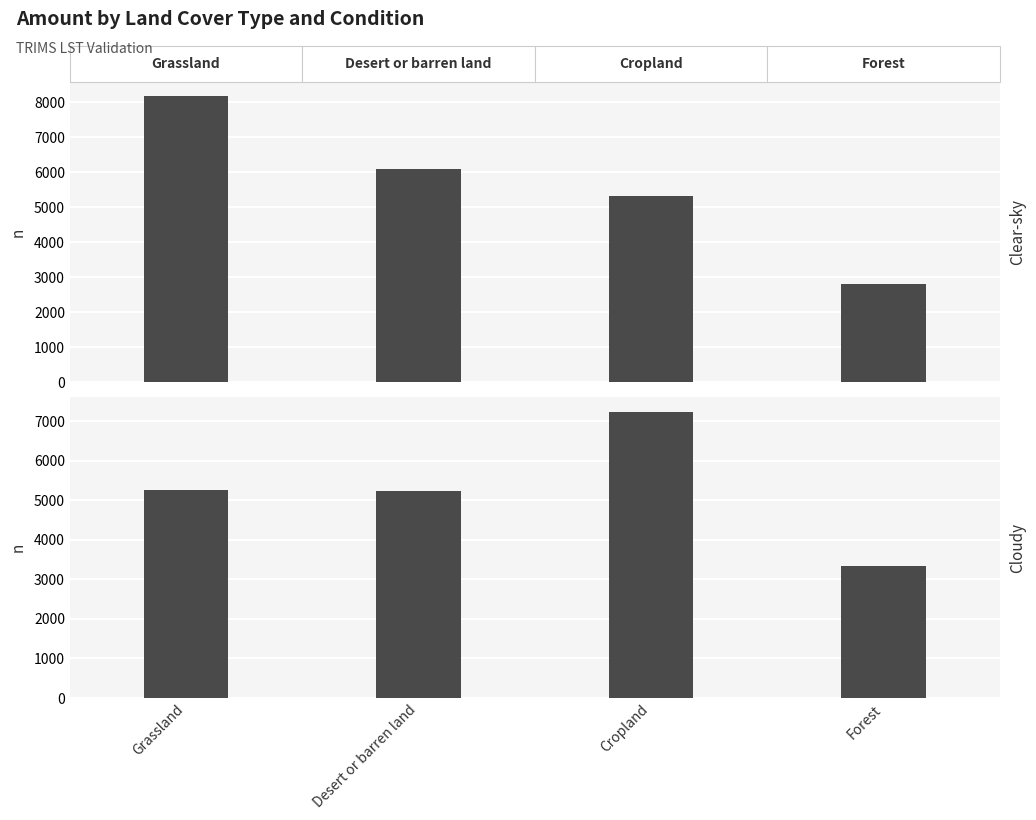

At which category does the chart reach its peak across all series?

Grassland